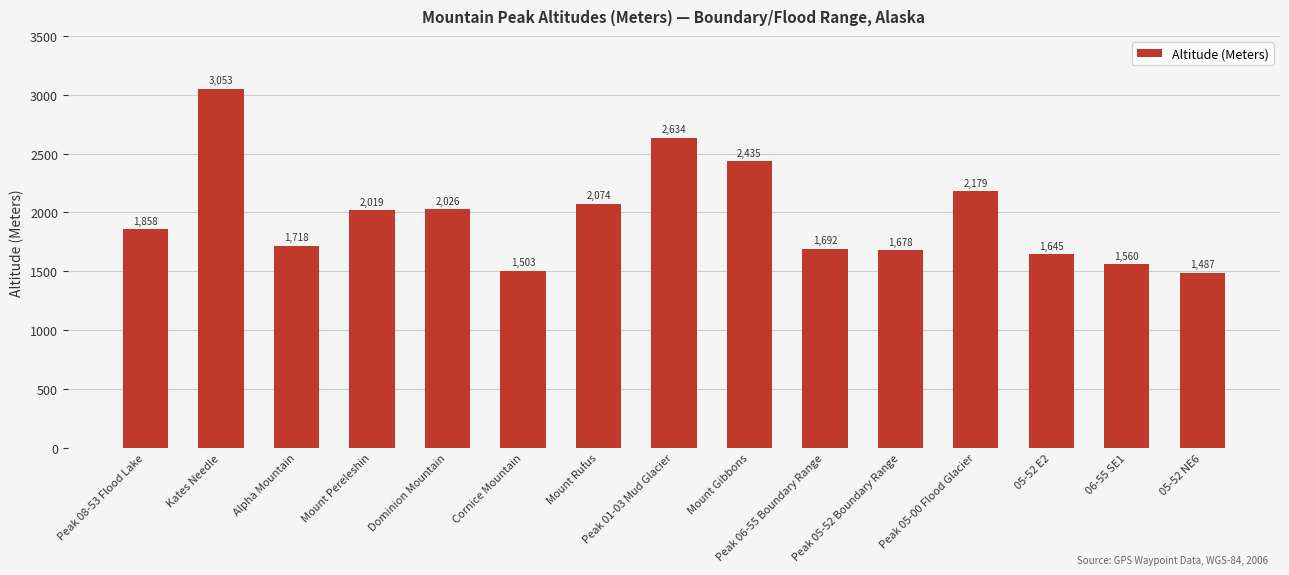

The value at 05-52 E2 is 1645. True or false?

True